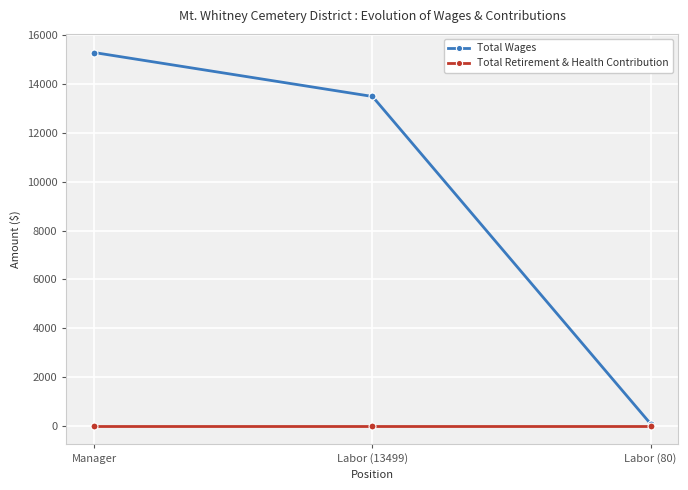

Which series has the widest spread of values?

Total Wages